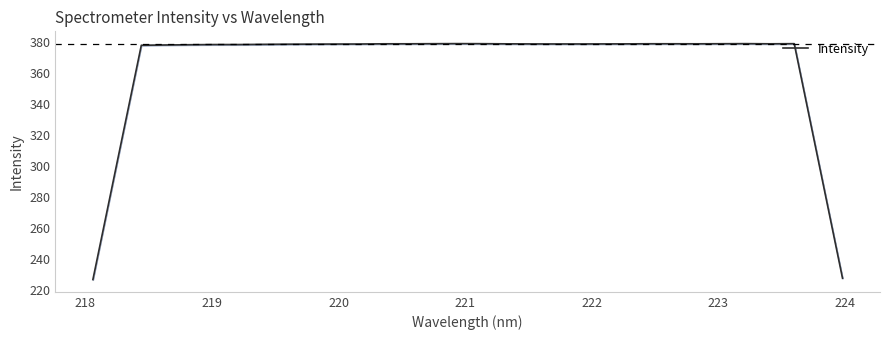

Reading left to right, extract all data points from this chart.

226.6	302.4	378.0	378.2	378.4	378.5	378.5	378.6	378.7	378.7	378.8	378.8	378.9	379.0	379.0	379.1	379.0	378.9	378.9	378.8	378.8	378.9	378.9	379.0	379.0	378.9	379.0	379.1	379.0	379.0	303.3	227.4